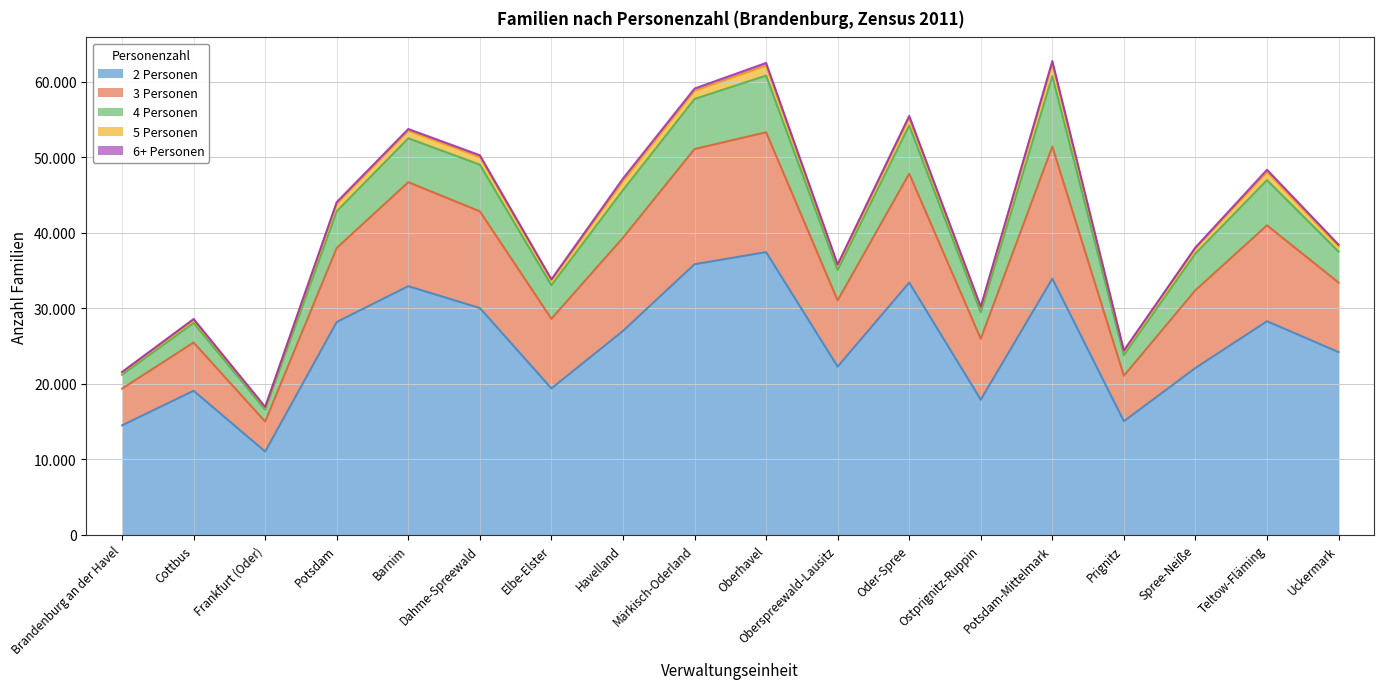

The value of 4 Personen at Ostprignitz-Ruppin is 6057. True or false?

False